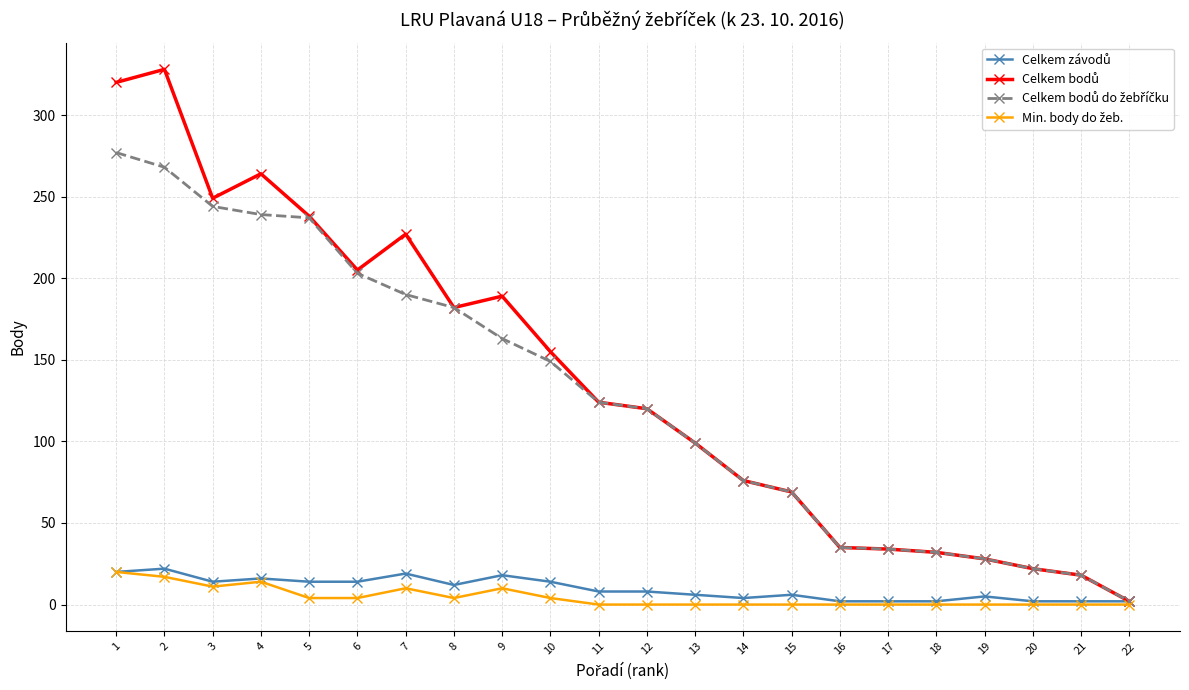

How many interior local valleys does the Min. body do žeb. series have?

2